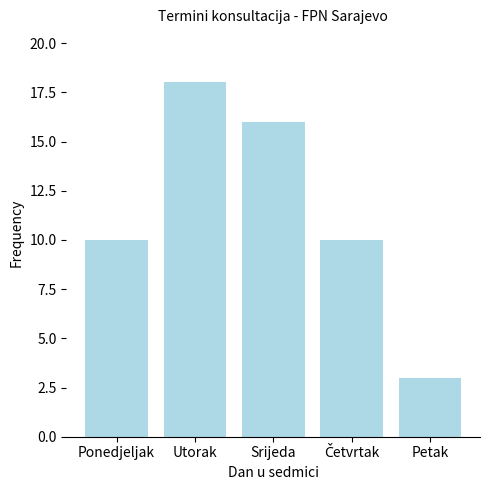

Reading left to right, list all the values displayed in this chart.

10	18	16	10	3